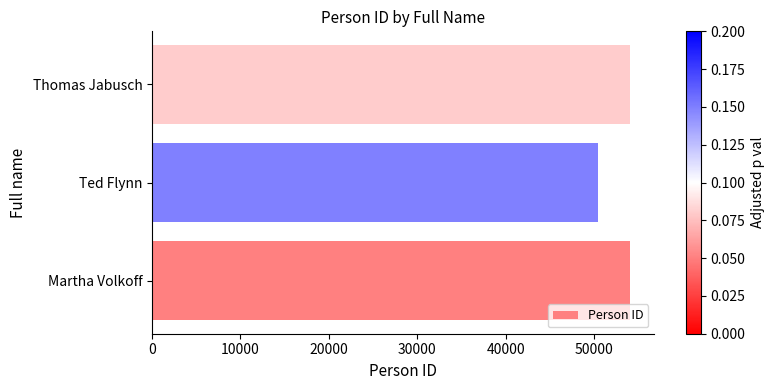

Which has a higher value, Ted Flynn or Thomas Jabusch?

Thomas Jabusch